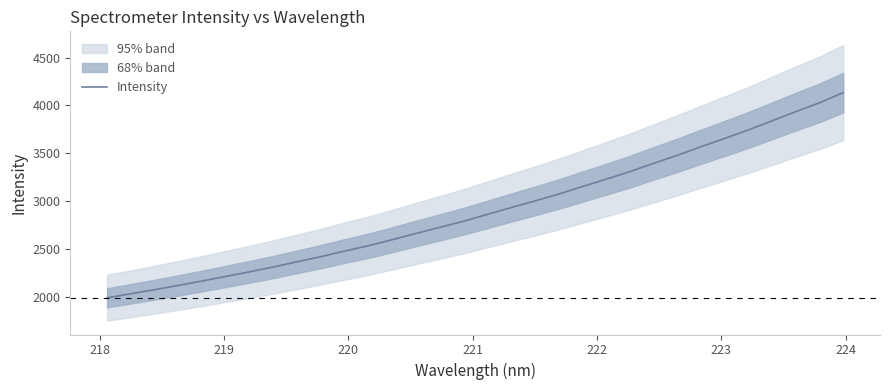

What is the minimum value for Intensity?

1992.8